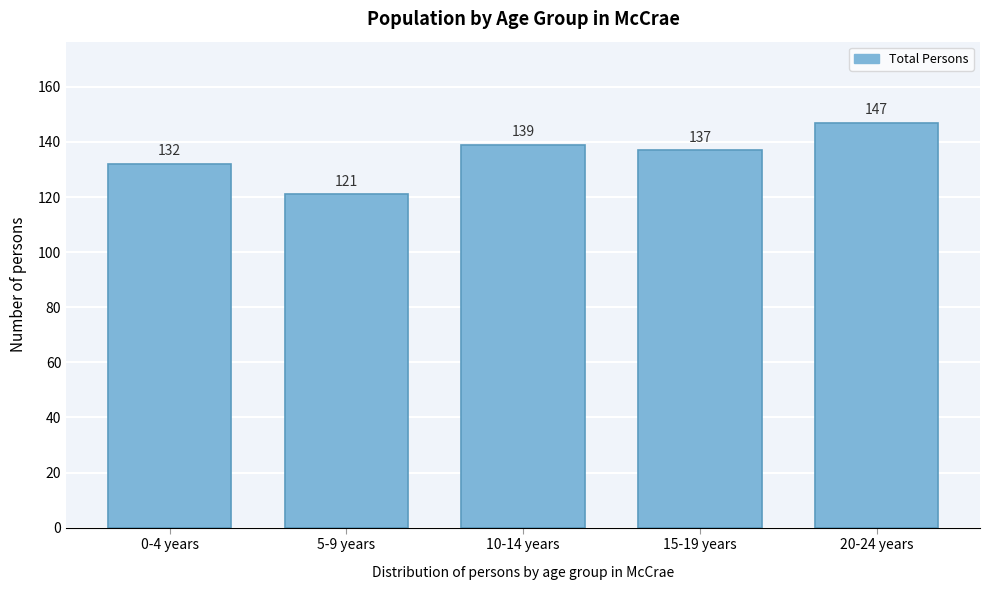

Reading right to left, transcribe all the data shown in this chart.

20-24 years=147	15-19 years=137	10-14 years=139	5-9 years=121	0-4 years=132